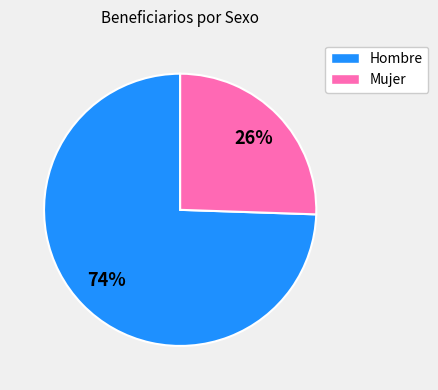

Do Hombre and Mujer together represent more than half of the pie?

Yes